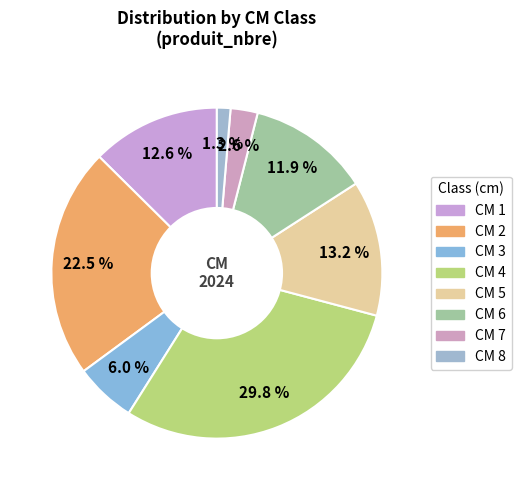

Does any single category account for the majority?

No